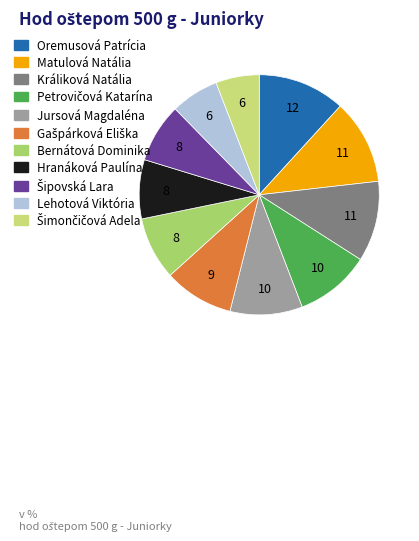

What percentage is NOT represented by Hranáková Paulína?

92.0%